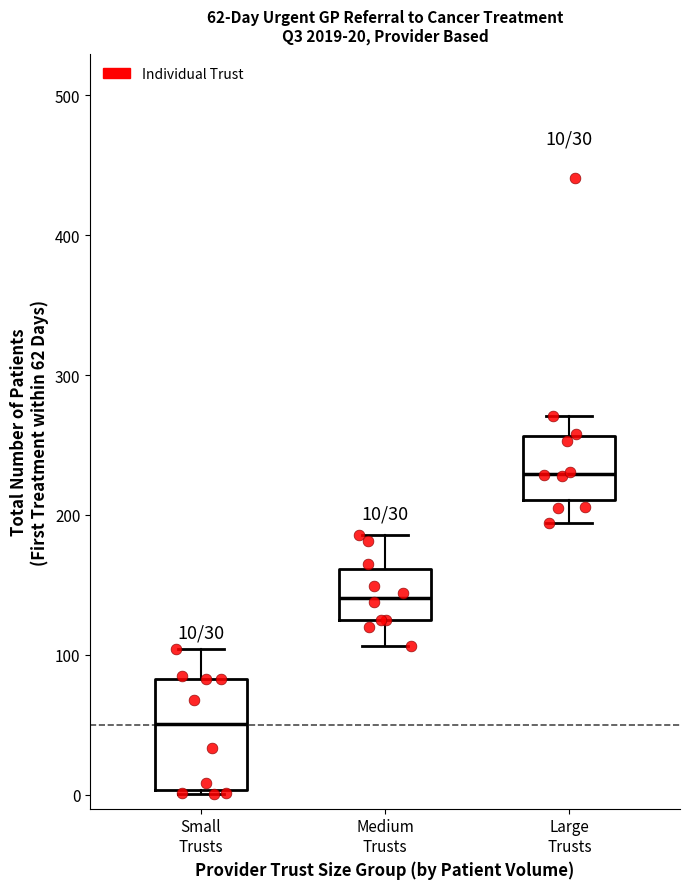

Which box is the tallest, from its lower edge to its upper edge?

Small Trusts